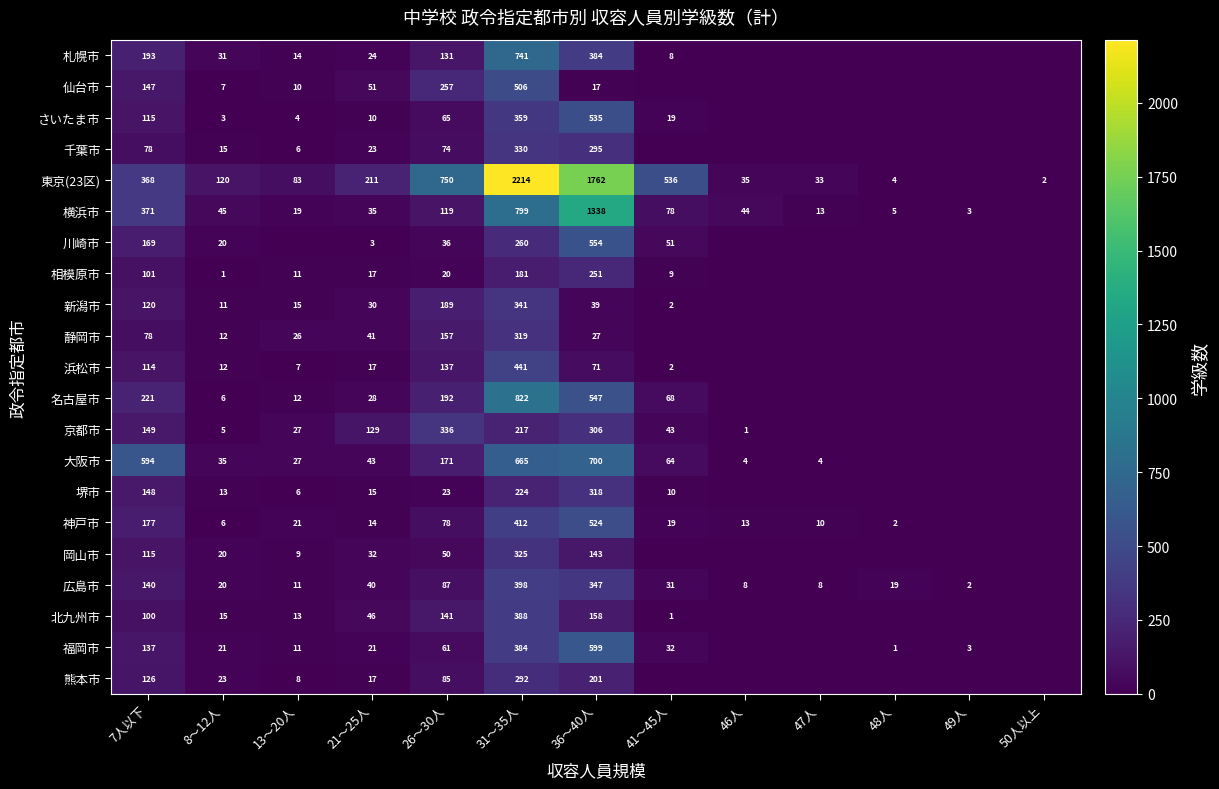

Is it true that 堺市 equals 318 at 36～40人?

True